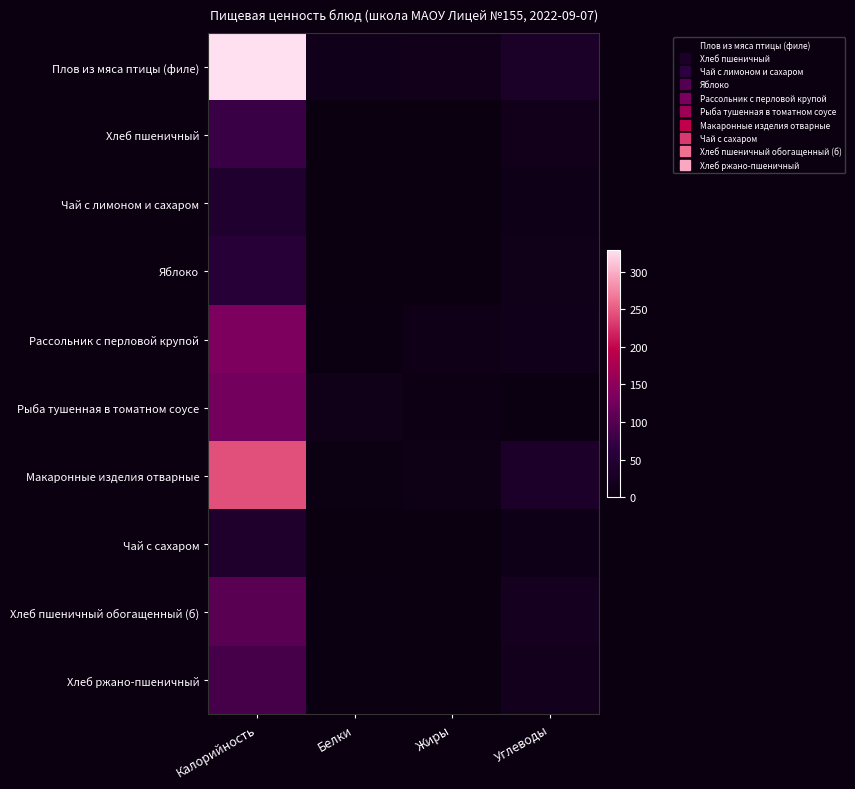

At how many categories does at least one series exceed 60?

1